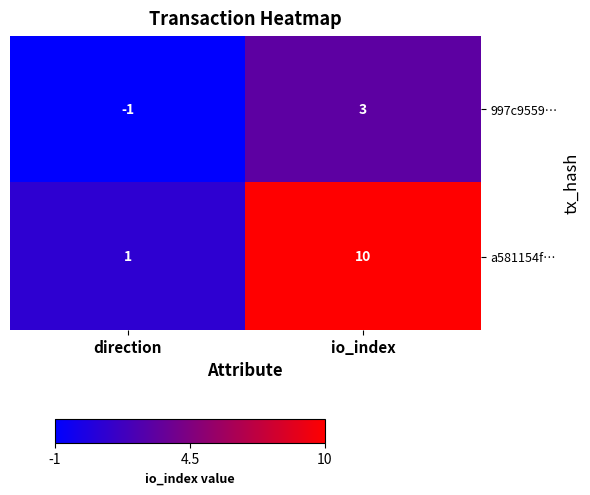

At which label is a581154f… closest to 5?

direction